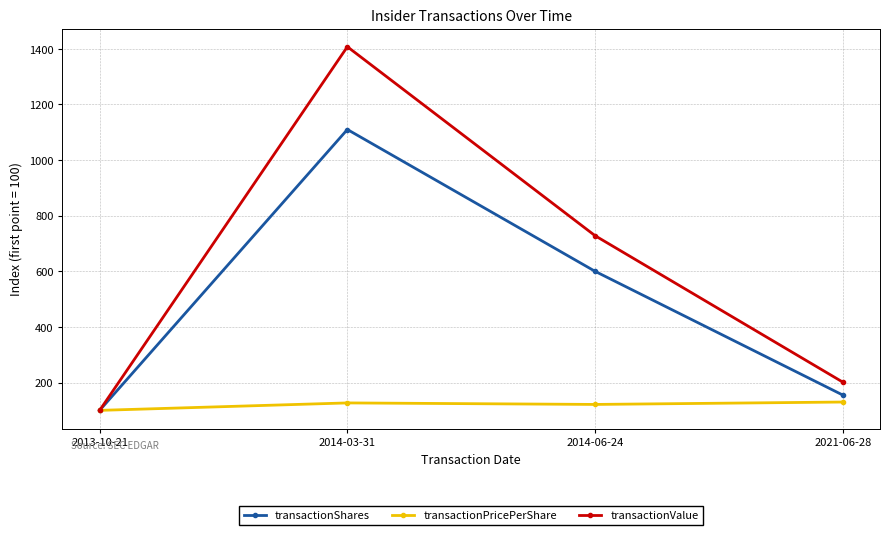

The value of transactionShares at 2014-06-24 is 600.0. True or false?

True